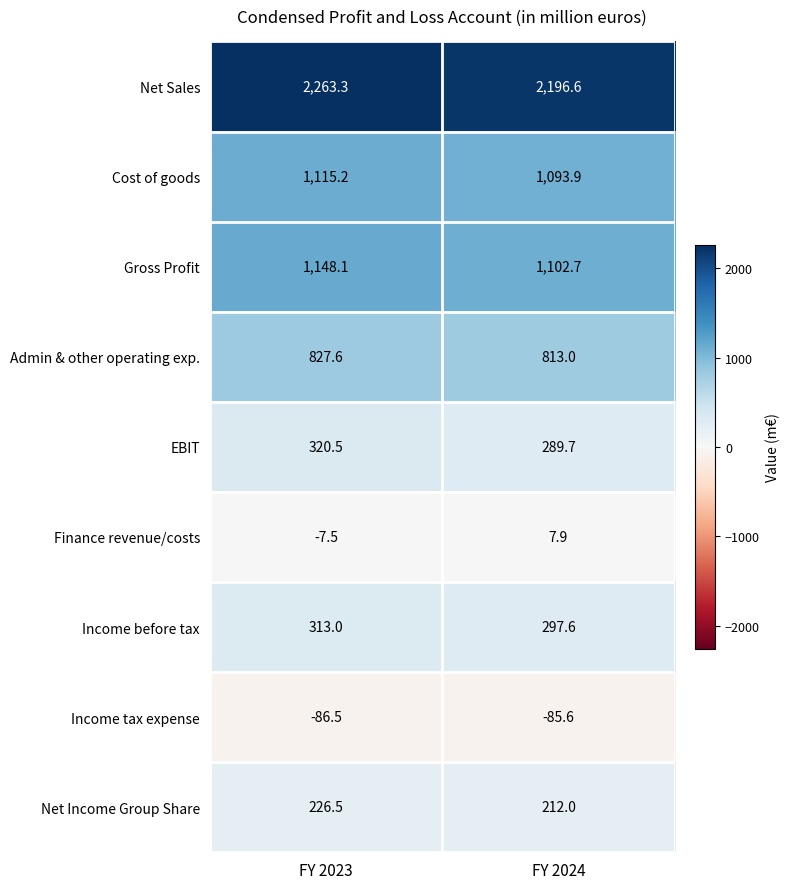

Which series has the largest range (max minus min)?

Net Sales